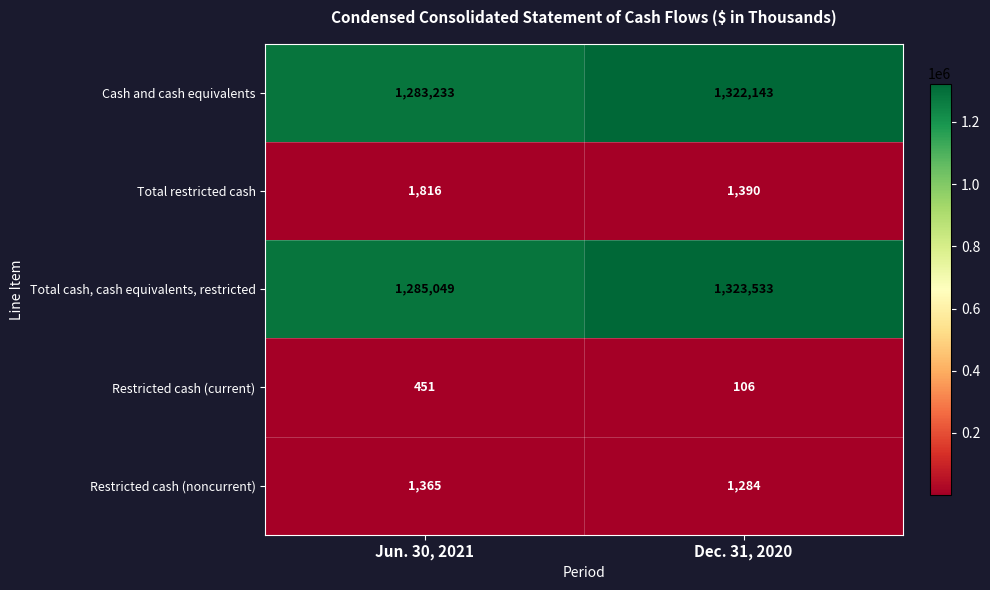

What is the highest value of the Cash and cash equivalents series?

1322143